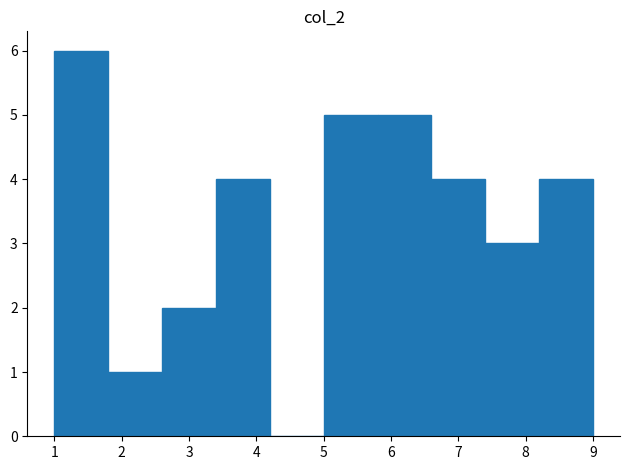

What is the height of the bar covering 1.8 to 2.6 on the x-axis? The values are not printed on the chart, so give them approximately, as read against the axis.

1